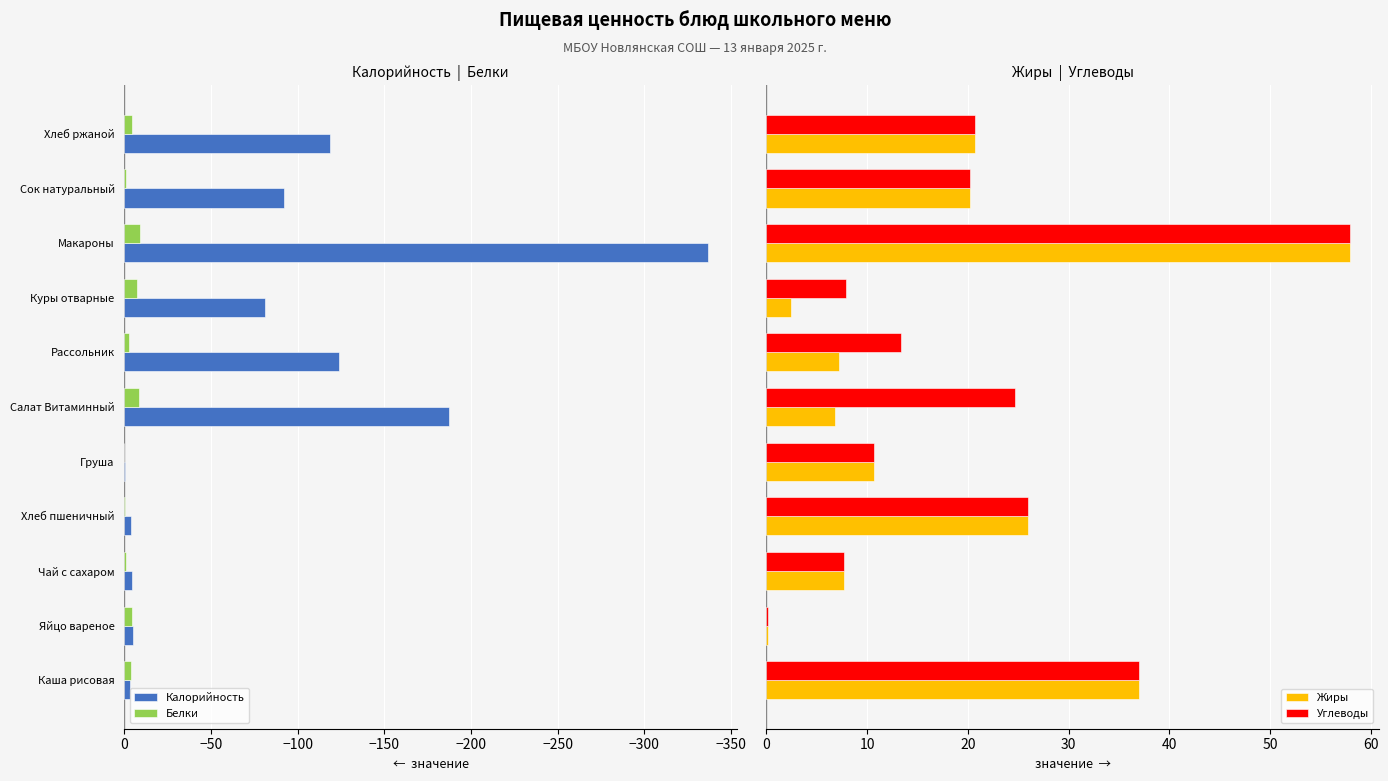

What is the smallest value displayed?

-336.5